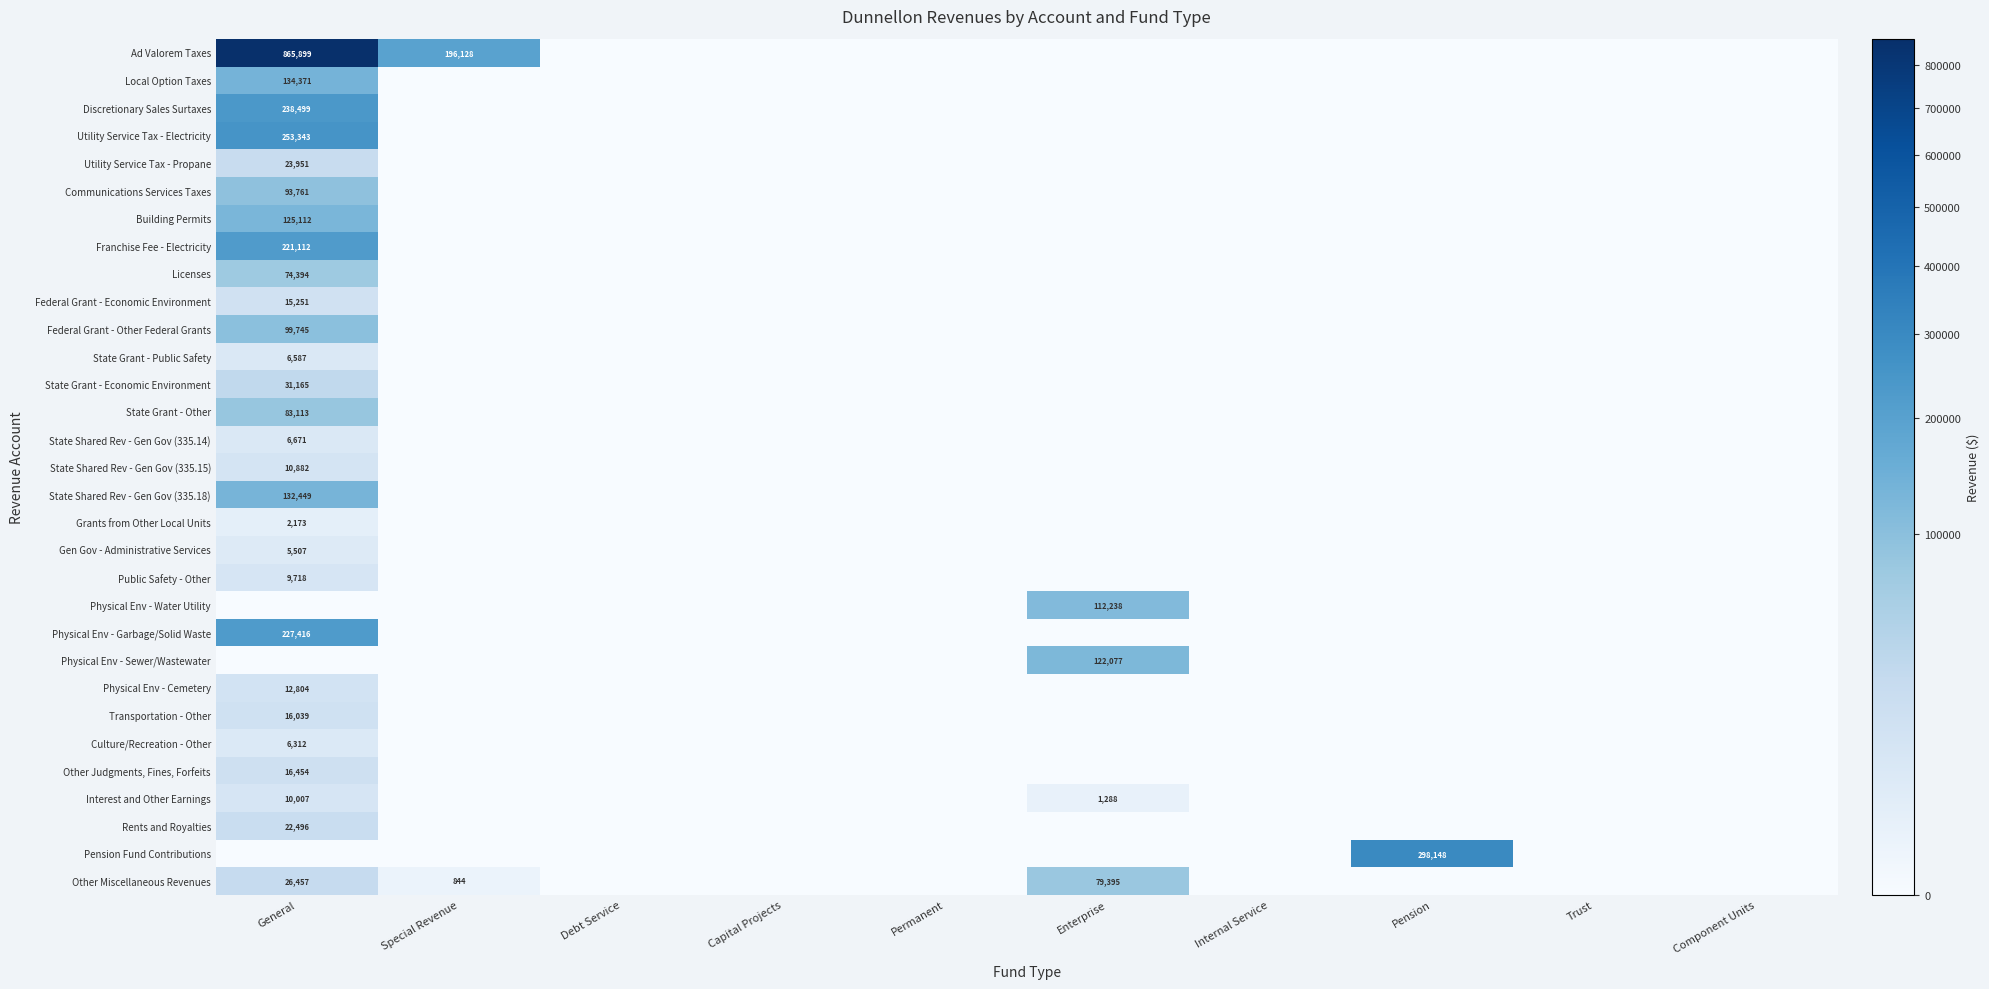

At which category does the chart reach its peak across all series?

General